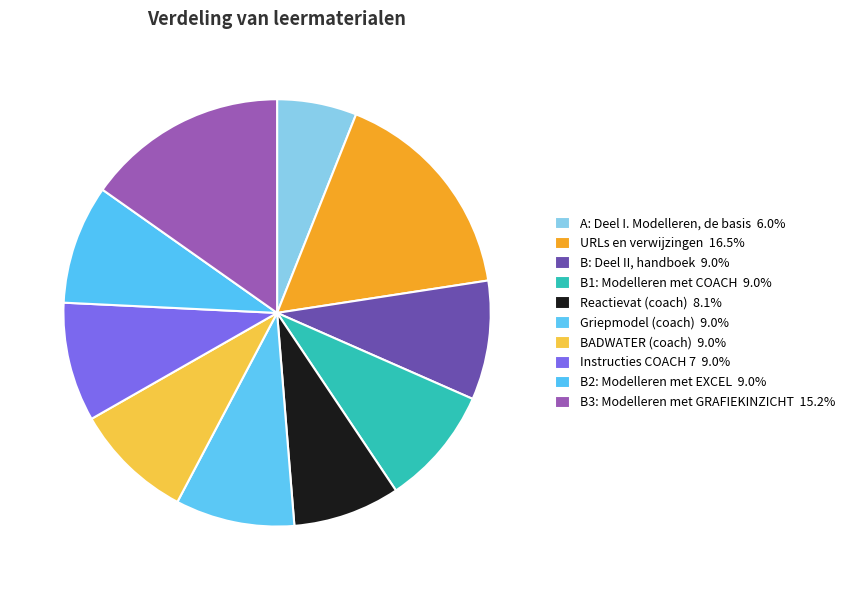

Does A: Deel I. Modelleren, de basis represent more than half of the total?

No